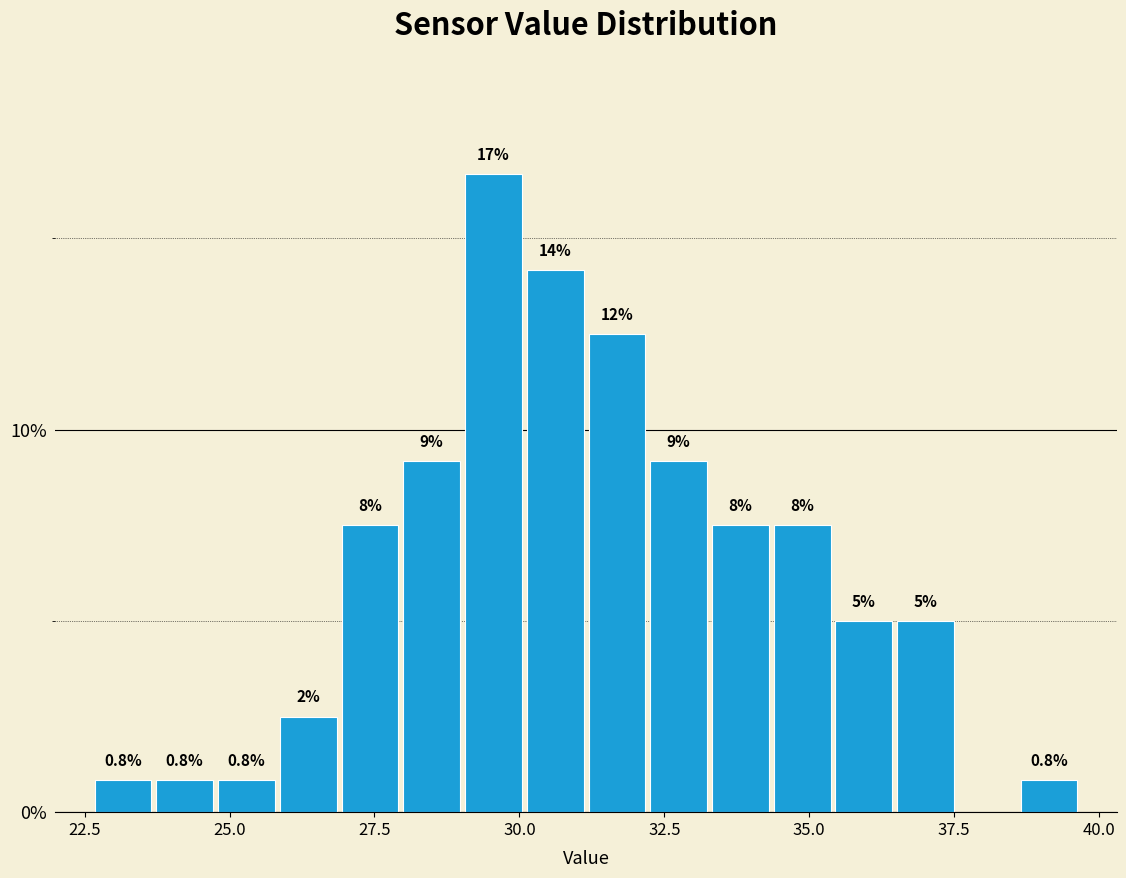

Read against the x-axis, roughly where is the centre of the tallest bar?

29.5